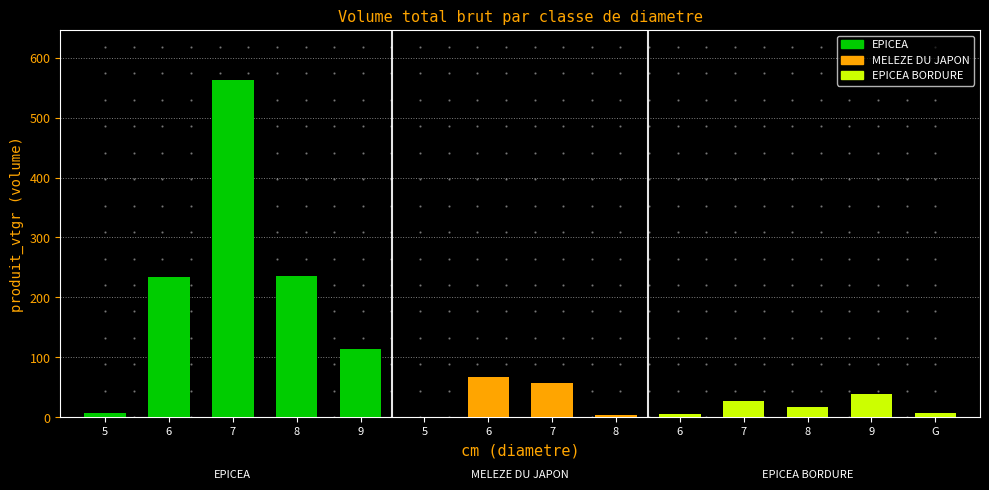

Which has a higher value, G or 9?

9